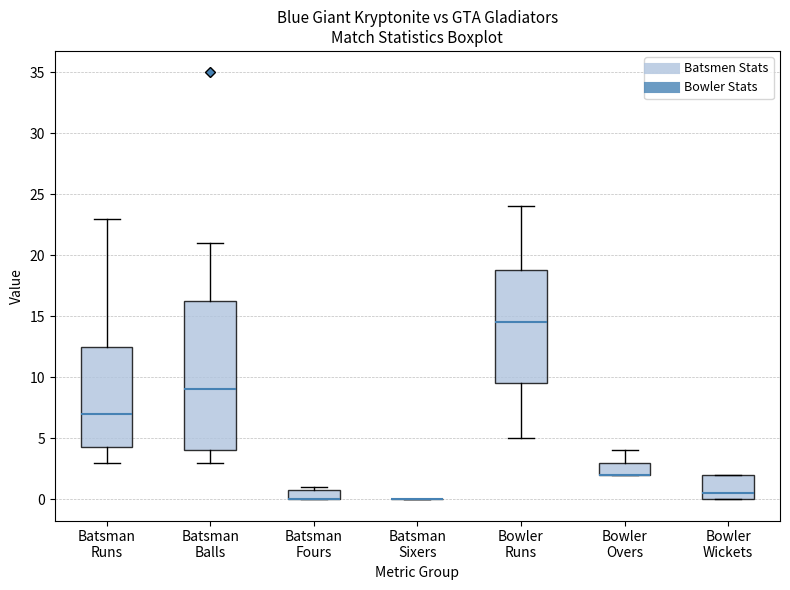

Reading left to right, read every box against the y-axis: the position of its median line, the range the box covers, and the ends of its whiskers. The values are not printed on the chart, so give them approximately, as read against the axis.

Batsman Runs: median 7.0, box 4.5 to 12.5, whiskers 3.0 to 23.0
Batsman Balls: median 9.0, box 4.0 to 16.5, whiskers 3.0 to 21.0
Batsman Fours: median 0.0 (drawn on the box's lower edge), box 0.0 to 1.0, whiskers 0.0 to 1.0 (just above the box's upper edge)
Batsman Sixers: box collapsed to a line at 0.0, whiskers 0.0 to 0.0
Bowler Runs: median 14.5, box 9.5 to 19.0, whiskers 5.0 to 24.0
Bowler Overs: median 2.0 (drawn on the box's lower edge), box 2.0 to 3.0, whiskers 2.0 to 4.0
Bowler Wickets: median 0.5, box 0.0 to 2.0, whiskers 0.0 to 2.0